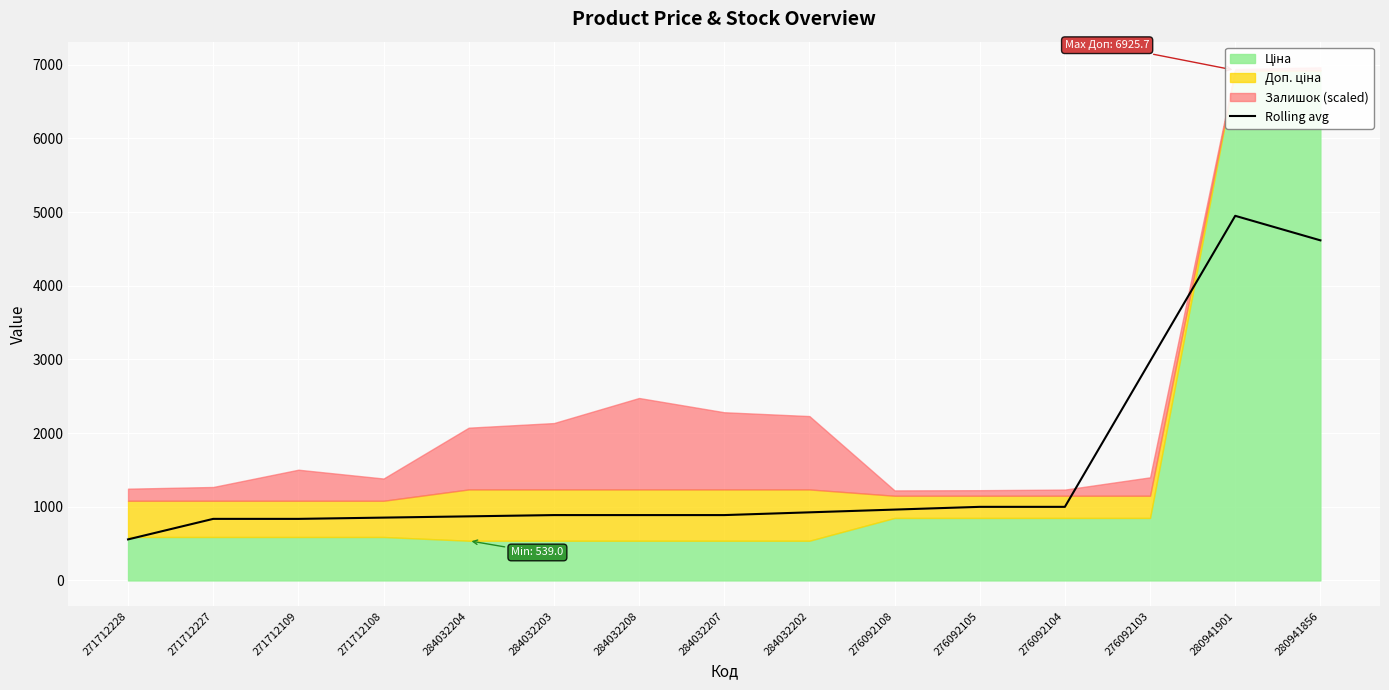

The value at 284032202 is 1494.5. True or false?

False